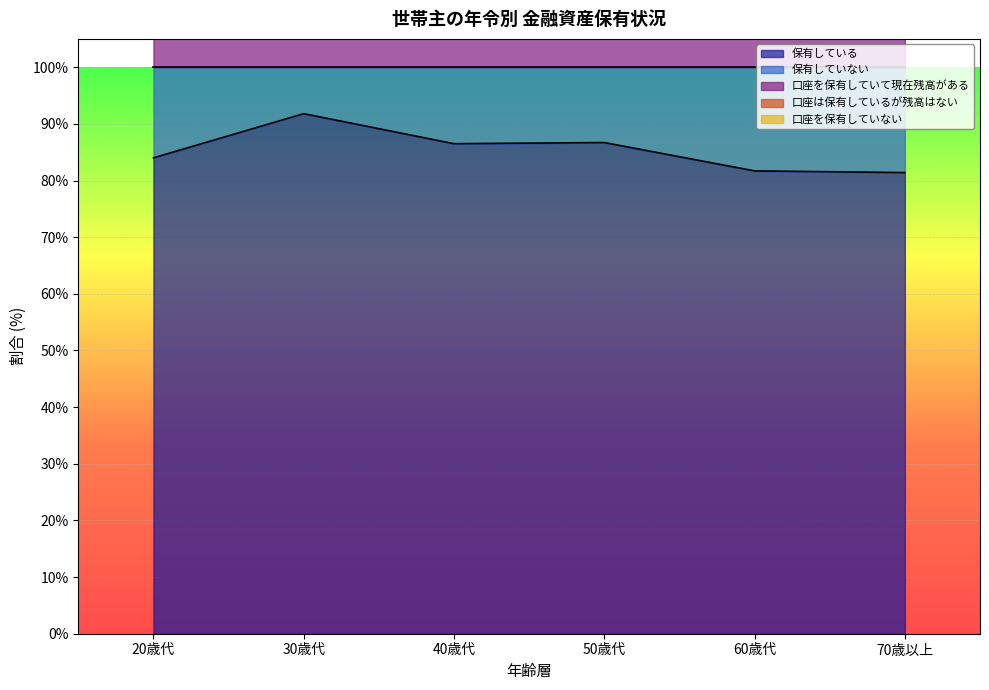

True or false: 保有していない and 口座を保有していない cross at least once.

False